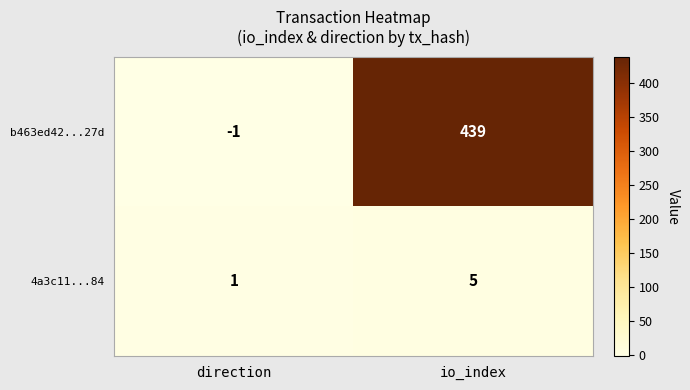

Is it true that b463ed42...27d equals -2 at direction?

False